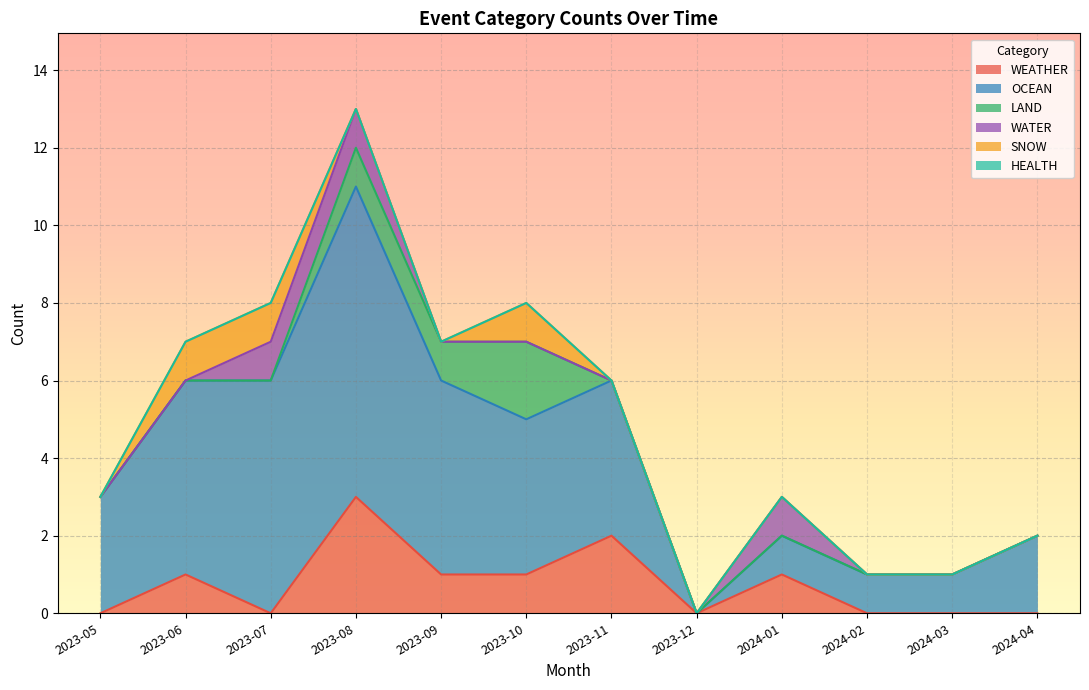

Reading right to left, what are all the values shown in this chart?

WEATHER: 2024-04=0	2024-03=0	2024-02=0	2024-01=1	2023-12=0	2023-11=2	2023-10=1	2023-09=1	2023-08=3	2023-07=0	2023-06=1	2023-05=0
OCEAN: 2024-04=2	2024-03=1	2024-02=1	2024-01=1	2023-12=0	2023-11=4	2023-10=4	2023-09=5	2023-08=8	2023-07=6	2023-06=5	2023-05=3
LAND: 2024-04=0	2024-03=0	2024-02=0	2024-01=0	2023-12=0	2023-11=0	2023-10=2	2023-09=1	2023-08=1	2023-07=0	2023-06=0	2023-05=0
WATER: 2024-04=0	2024-03=0	2024-02=0	2024-01=1	2023-12=0	2023-11=0	2023-10=0	2023-09=0	2023-08=1	2023-07=1	2023-06=0	2023-05=0
SNOW: 2024-04=0	2024-03=0	2024-02=0	2024-01=0	2023-12=0	2023-11=0	2023-10=1	2023-09=0	2023-08=0	2023-07=1	2023-06=1	2023-05=0
HEALTH: 2024-04=0	2024-03=0	2024-02=0	2024-01=0	2023-12=0	2023-11=0	2023-10=0	2023-09=0	2023-08=0	2023-07=0	2023-06=0	2023-05=0